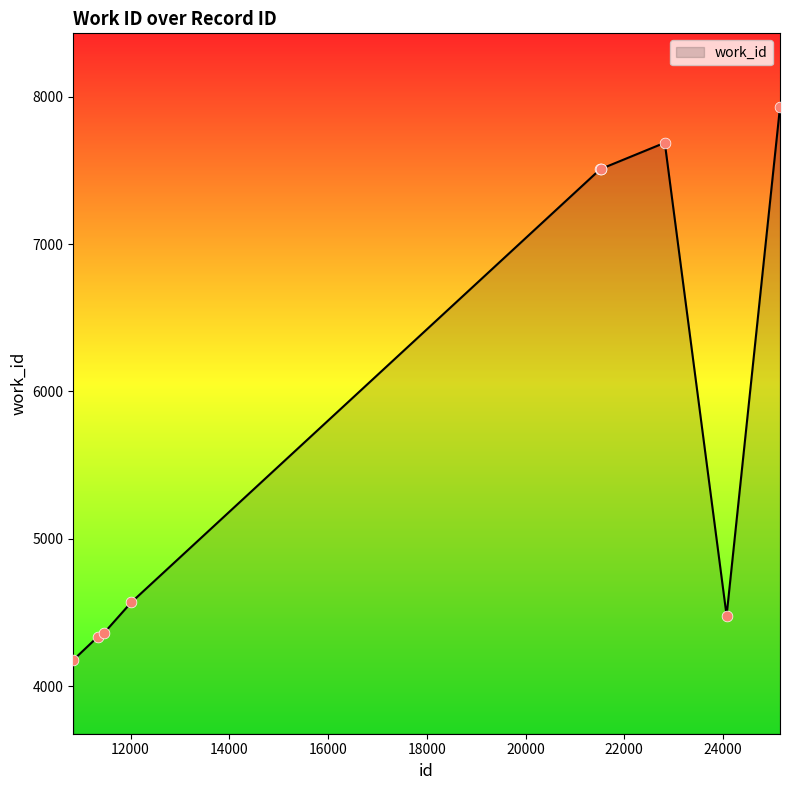

What is the greatest value displayed?

7929